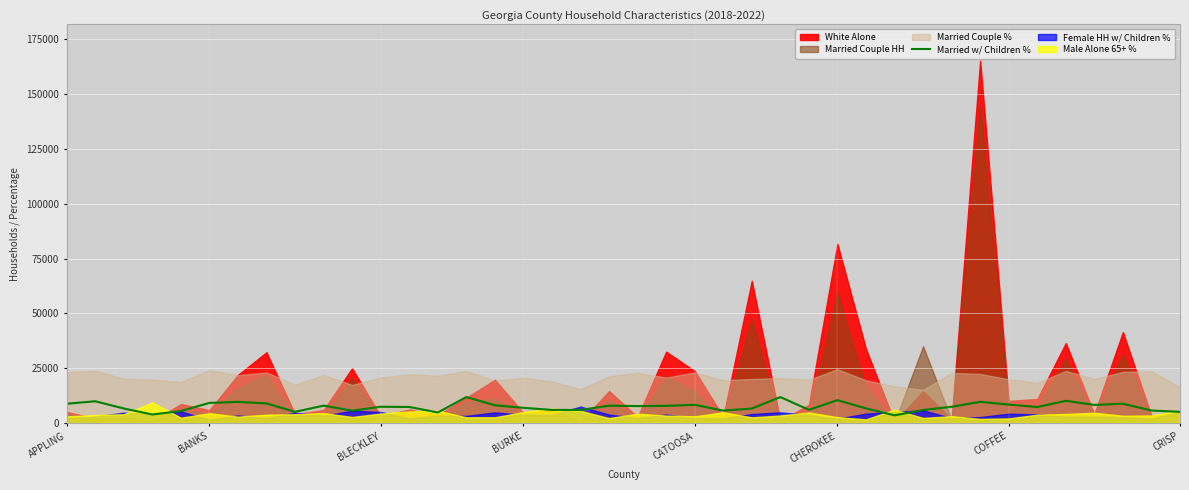

The chart shows a value of 11532.5 at 34. True or false?

False